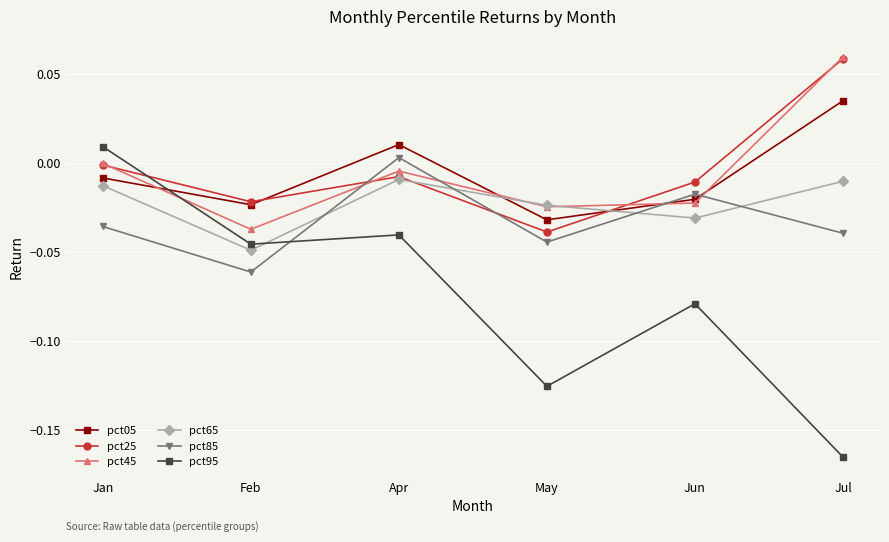

In pct45, how many points are lower than both neighbors (excluding endpoints)?

2